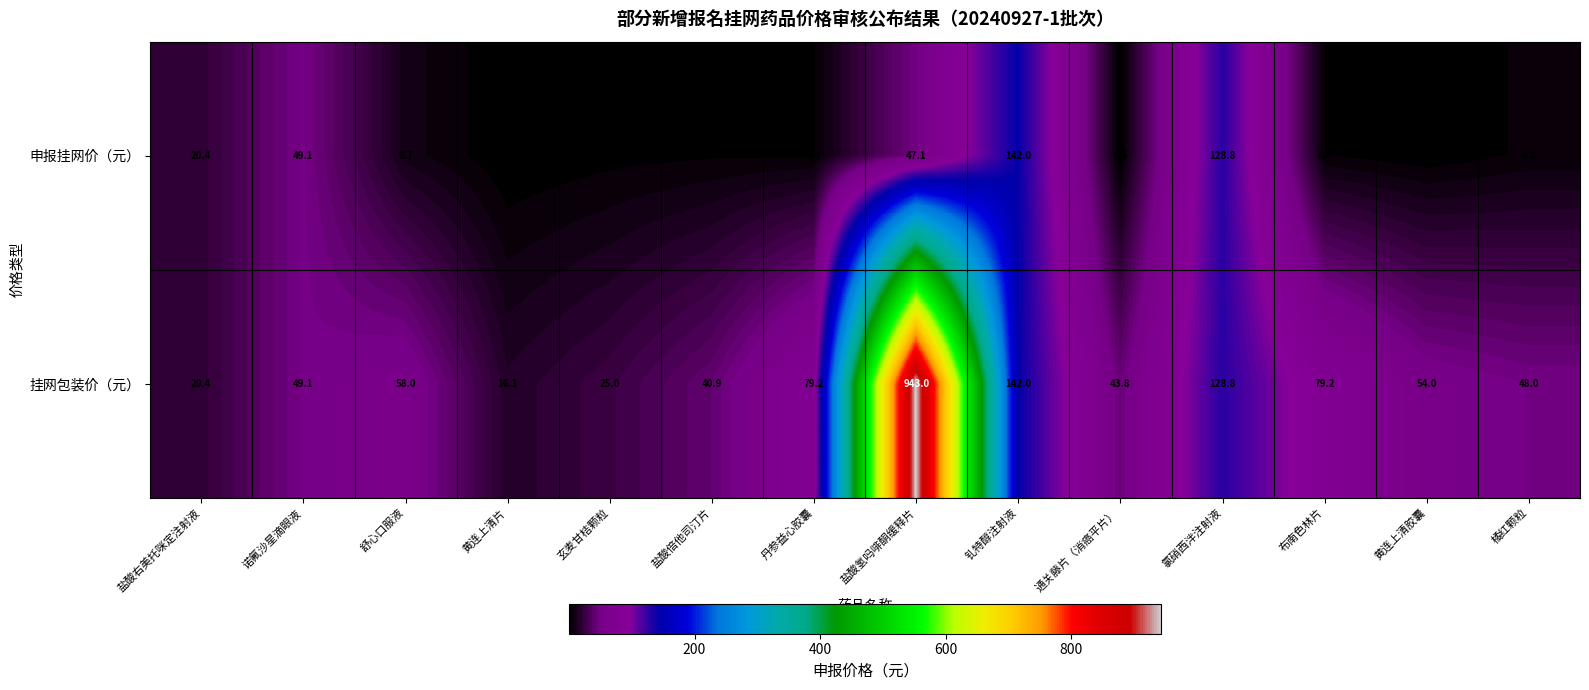

At which category does the chart reach its peak across all series?

盐酸氢吗啡酮缓释片